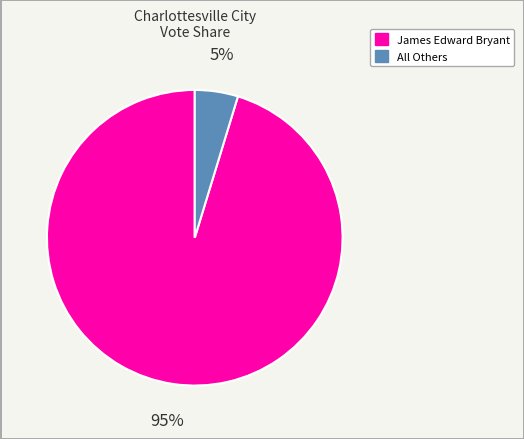

To the nearest percent, what is the average slice percentage?

50%